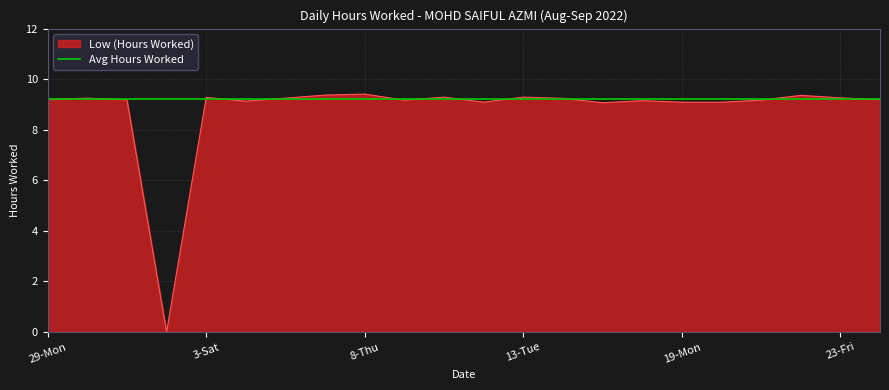

How many categories are shown in the chart?

22